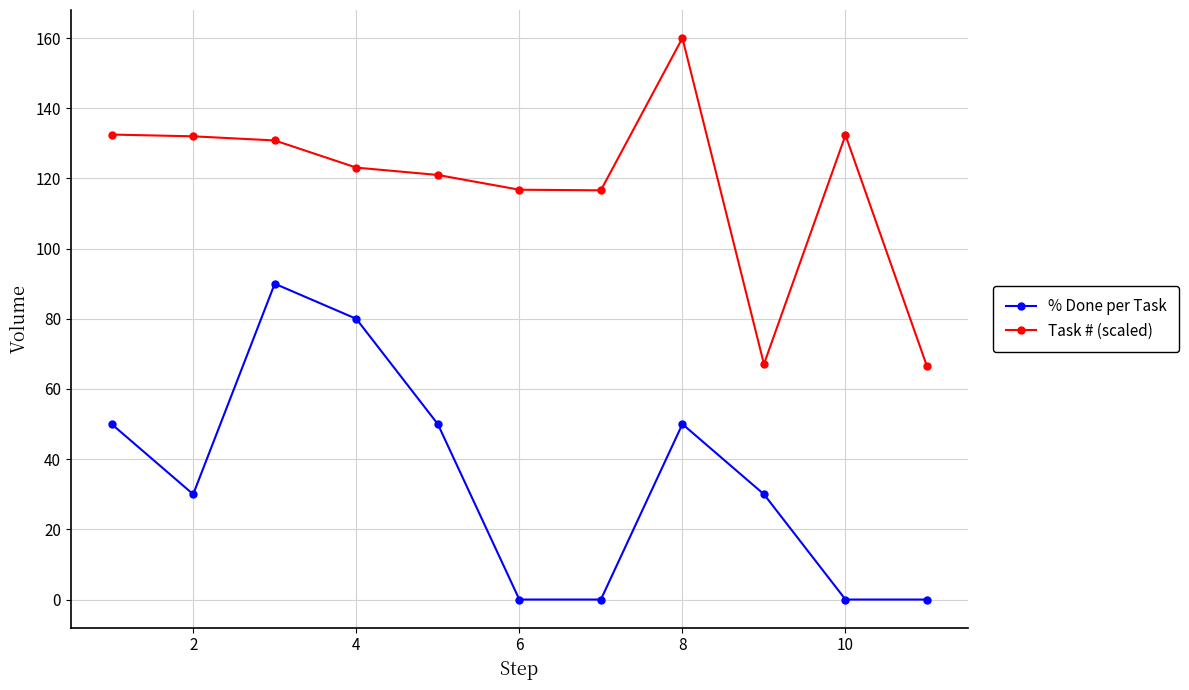

List the series in order of their peak value, lowest first.

% Done per Task, Task # (scaled)